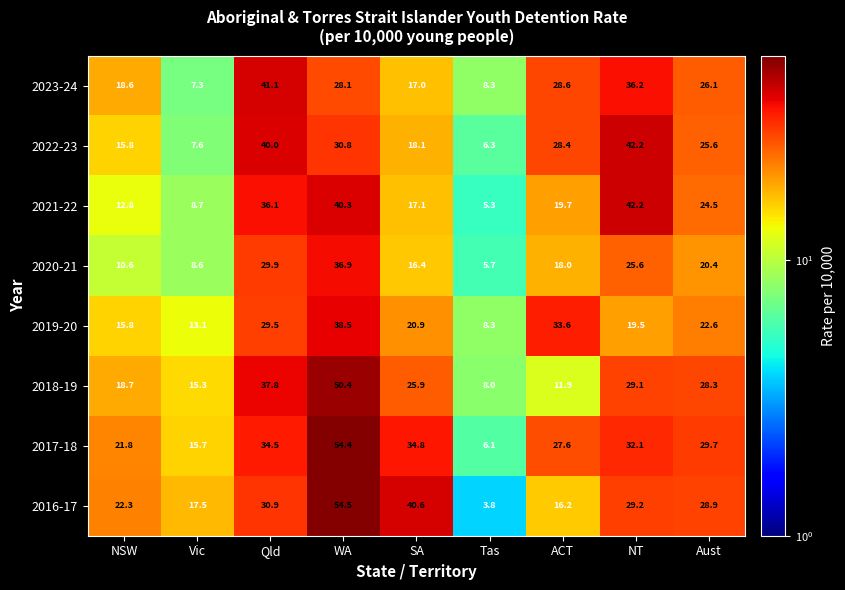

Which label corresponds to the smallest value in the chart?

Tas